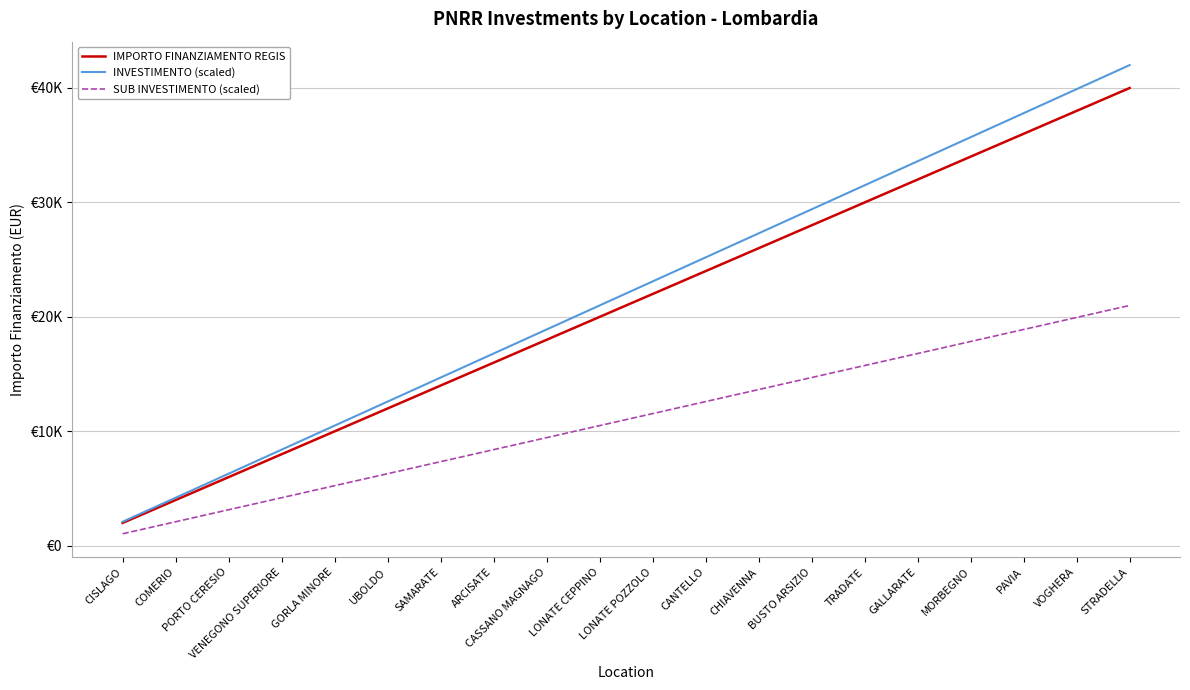

Is this an area chart (filled region under the line)?

No